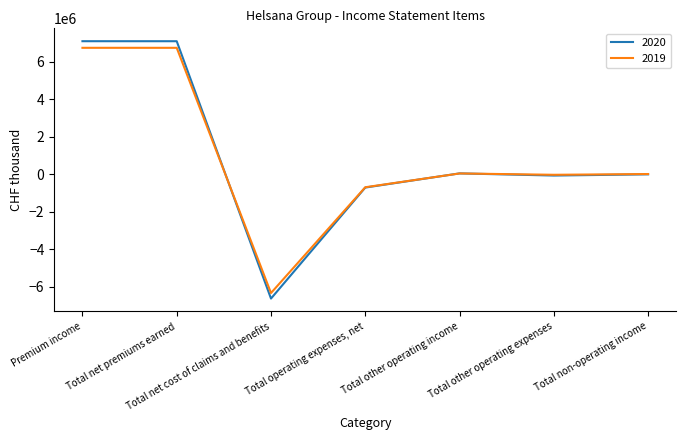

List the labels in order of 2020 value, smallest first.

Total net cost of claims and benefits, Total operating expenses, net, Total other operating expenses, Total non-operating income, Total other operating income, Total net premiums earned, Premium income